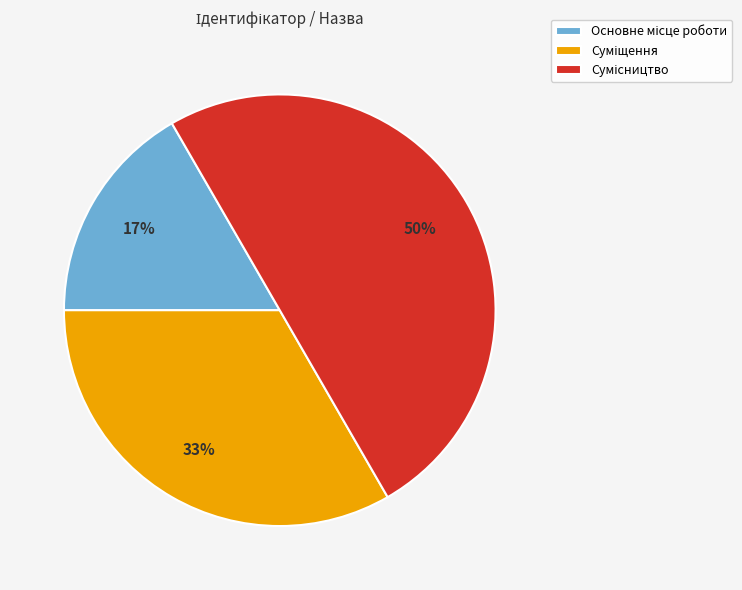

To the nearest percent, what is the difference between the largest and smallest slice percentages?

33%